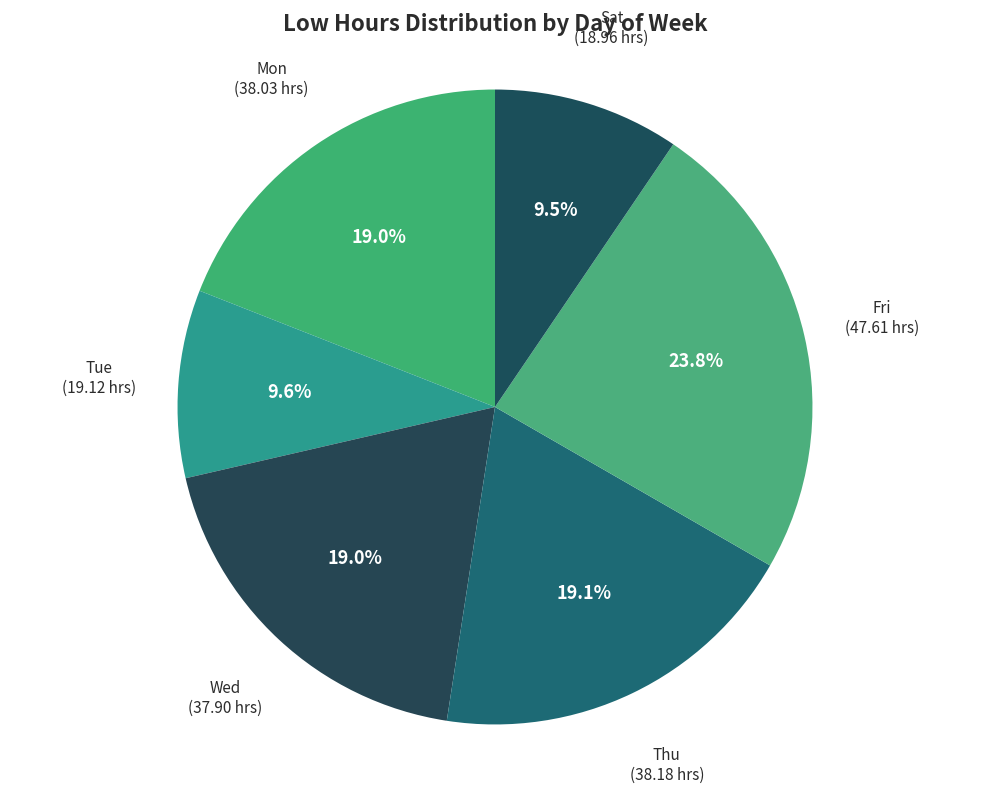

To the nearest percent, what is the average slice percentage?

17%